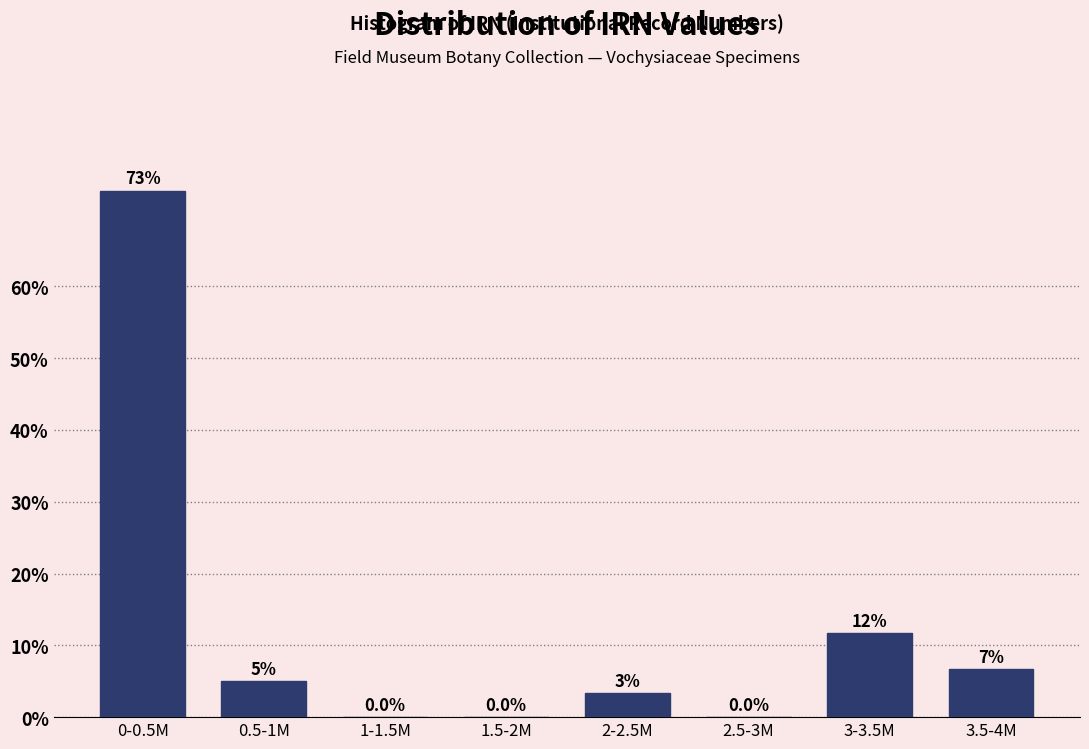

What is the maximum value shown in the chart?

73.3